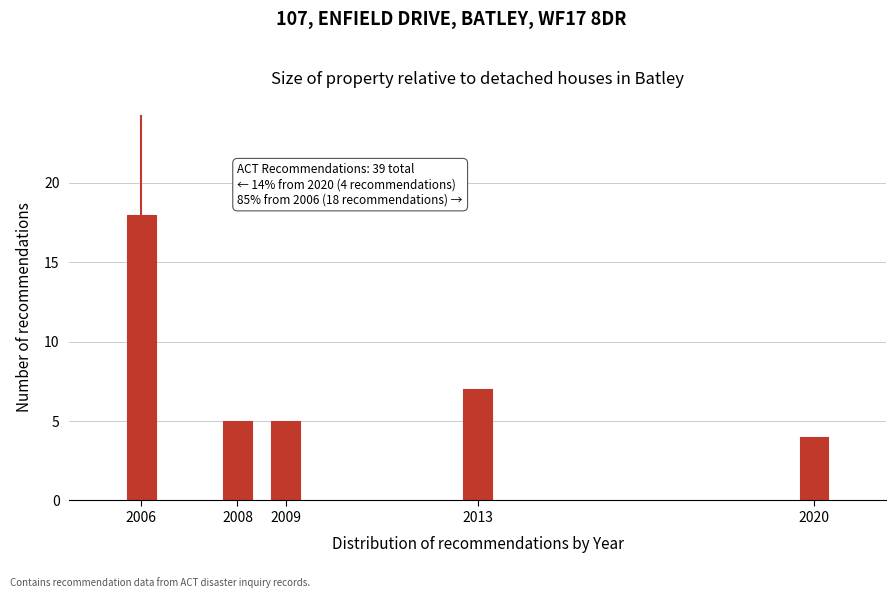

Reading right to left, transcribe all the data shown in this chart.

4	7	5	5	18